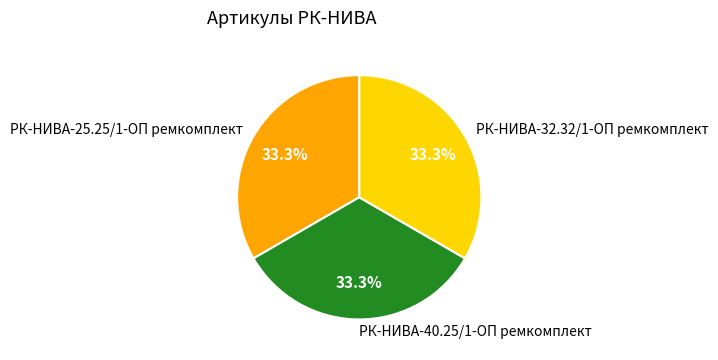

How many segments does this pie chart have?

3